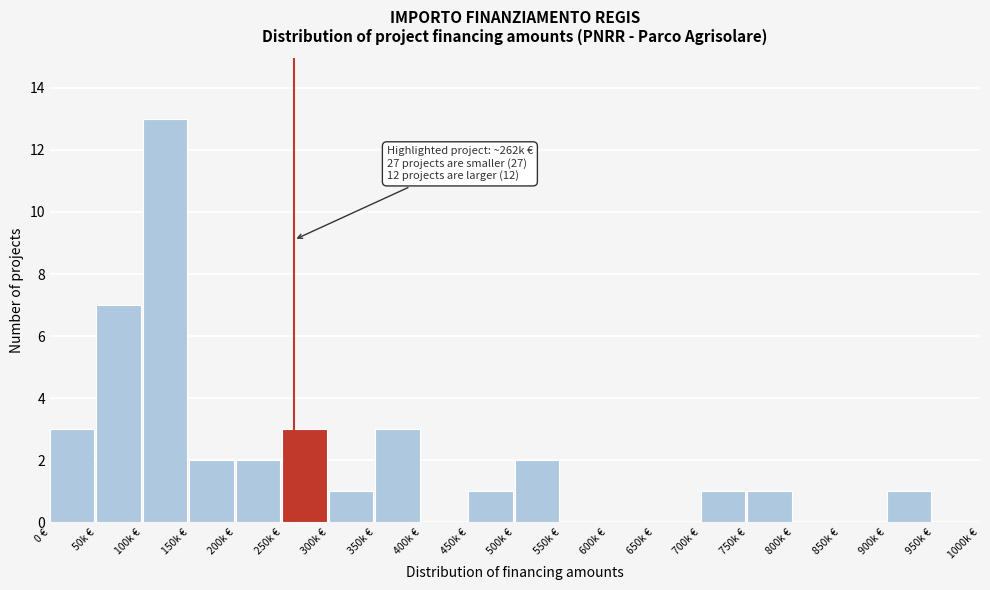

Reading left to right, transcribe all the data shown in this chart.

0 €=3	50k €=7	100k €=13	150k €=2	200k €=2	250k €=3	300k €=1	350k €=3	400k €=0	450k €=1	500k €=2	550k €=0	600k €=0	650k €=0	700k €=1	750k €=1	800k €=0	850k €=0	900k €=1	950k €=0